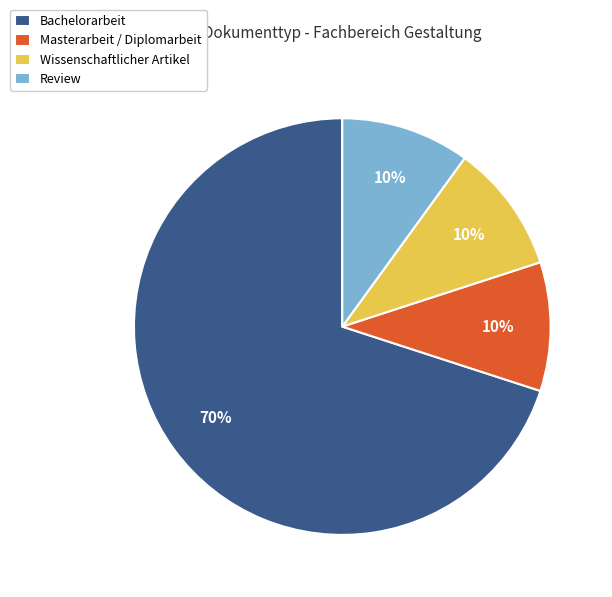

How many segments does this pie chart have?

4